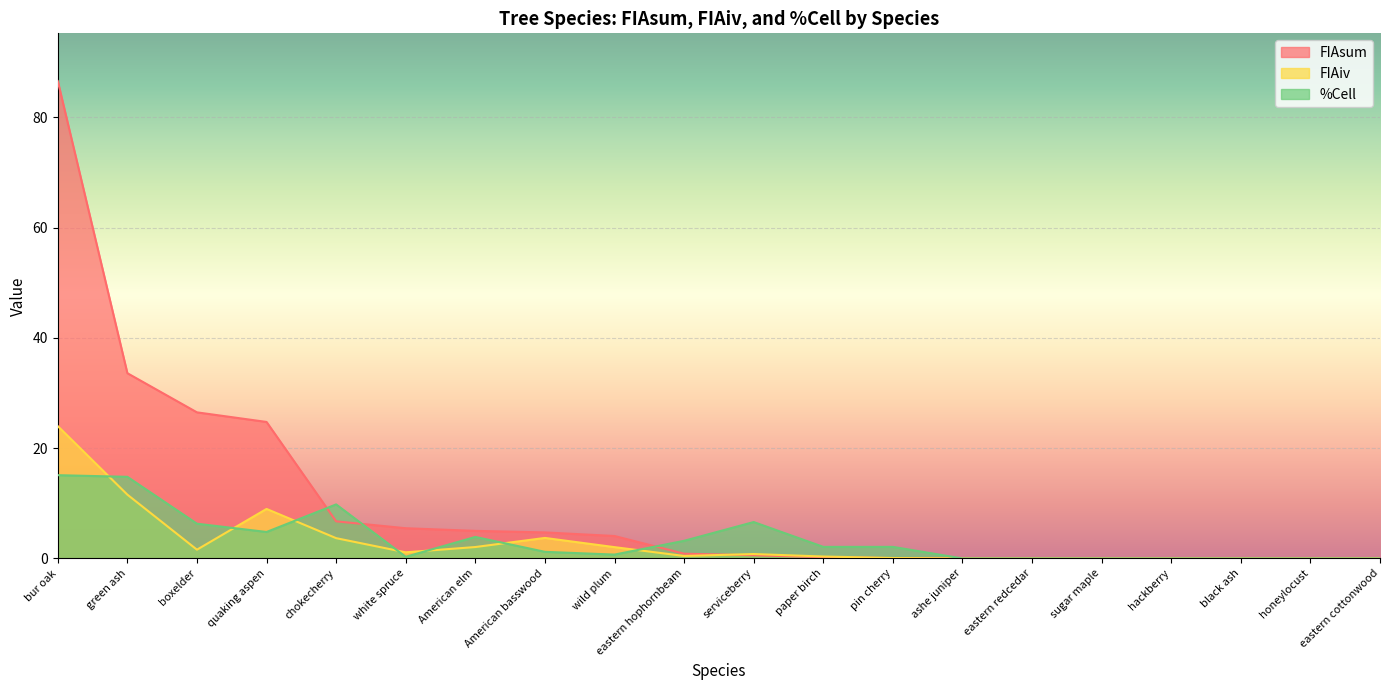

Rank the categories by FIAiv value from lowest to highest.

ashe juniper, eastern redcedar, sugar maple, hackberry, black ash, honeylocust, eastern cottonwood, pin cherry, paper birch, eastern hophornbeam, serviceberry, white spruce, boxelder, wild plum, American elm, chokecherry, American basswood, quaking aspen, green ash, bur oak